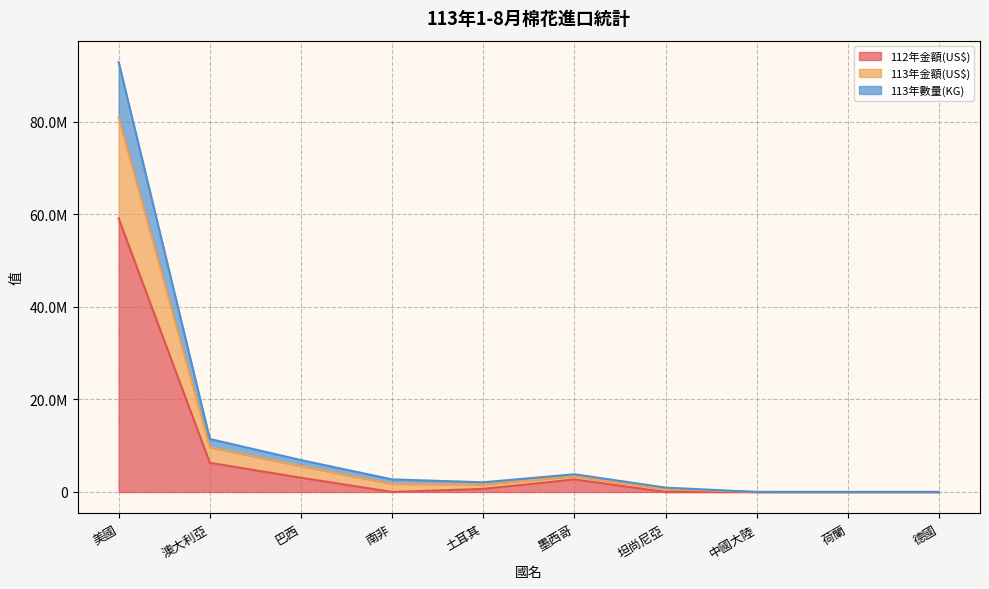

Rank the categories by 112年金額(US$) value from lowest to highest.

南非, 坦尚尼亞, 中國大陸, 荷蘭, 德國, 土耳其, 墨西哥, 巴西, 澳大利亞, 美國